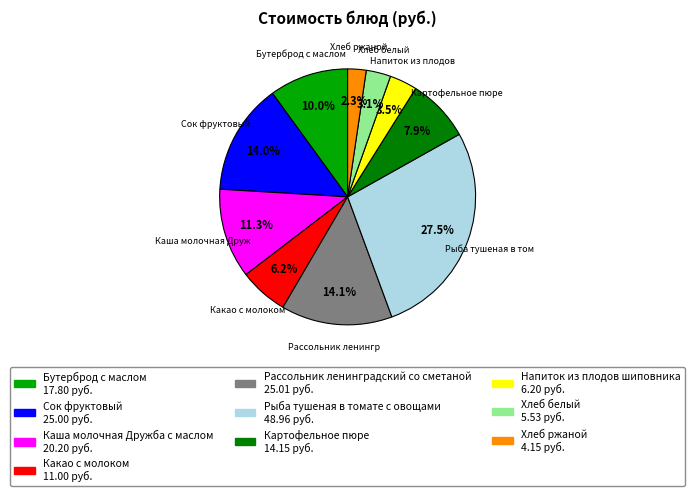

Is there a majority slice in this chart?

No